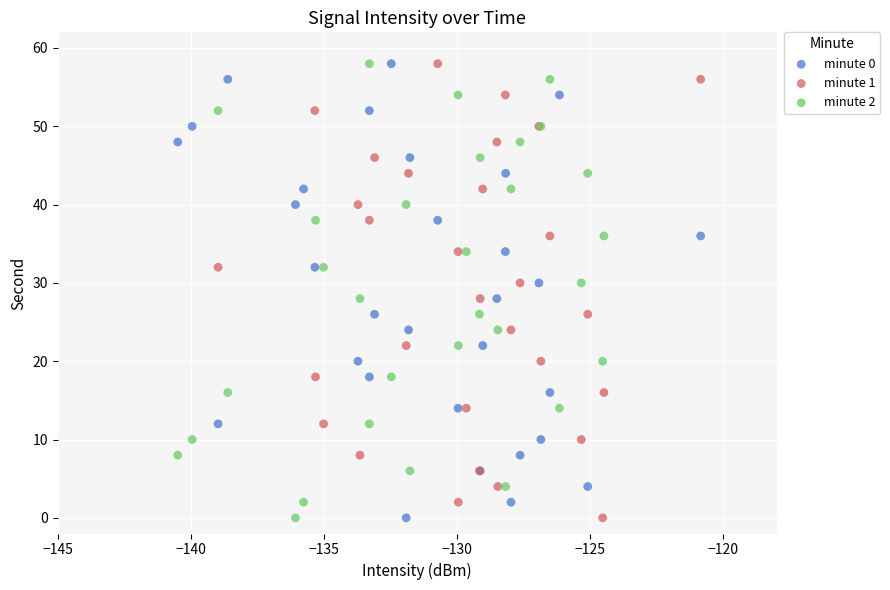

What are all the series names shown in the legend?

minute 0, minute 1, minute 2